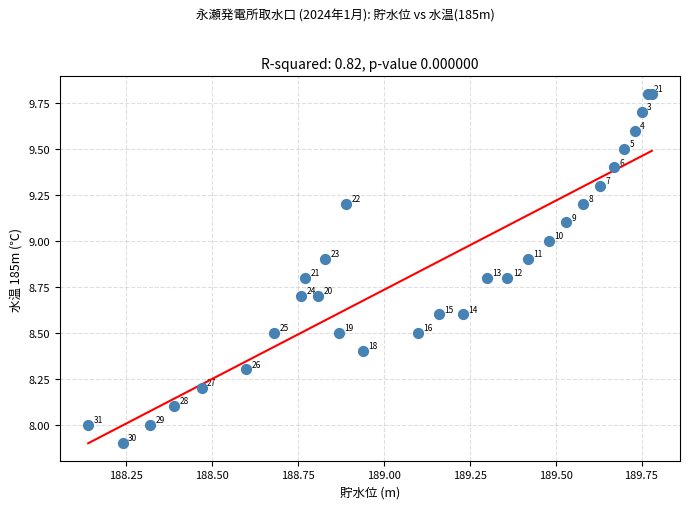

What Y value in the scatter plot is closest to 8?

8.0